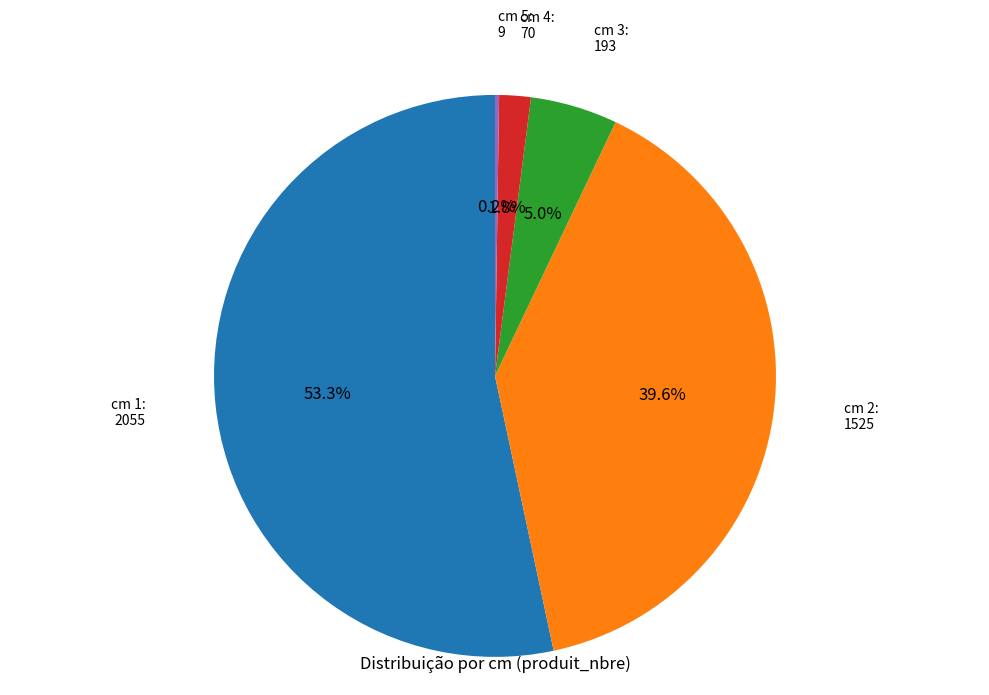

Does any single category account for the majority?

Yes